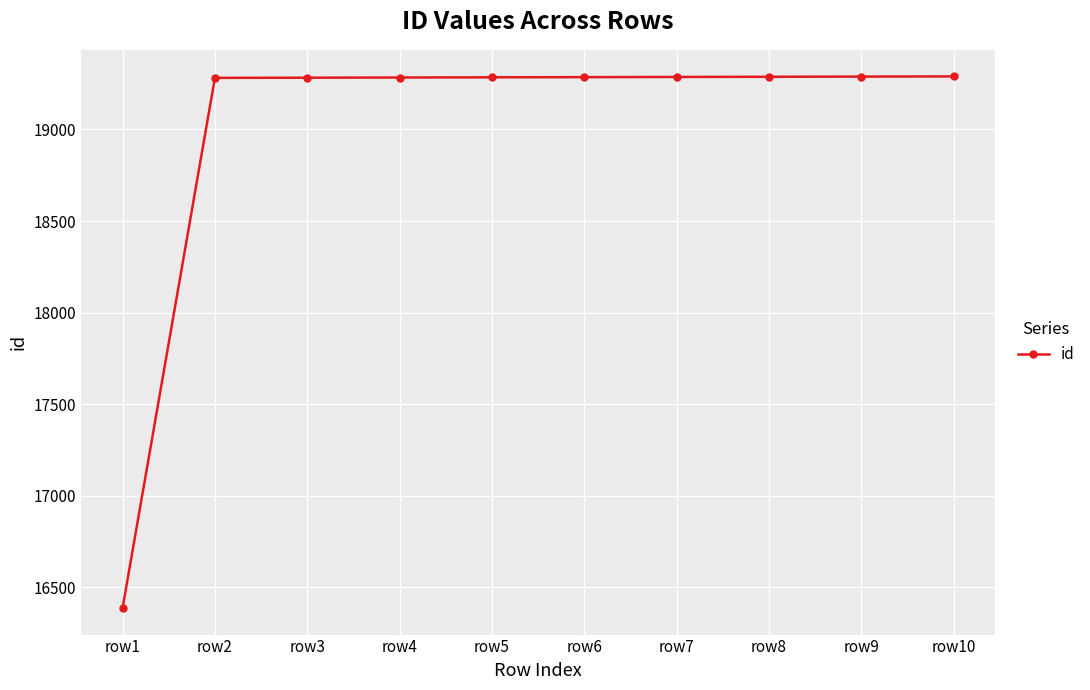

What is the change in value from row2 to row5?

+3